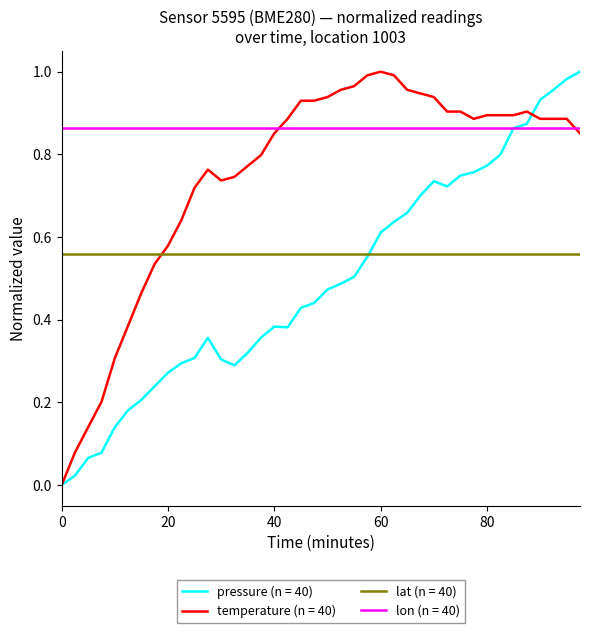

True or false: lat (n = 40) and lon (n = 40) cross at least once.

False